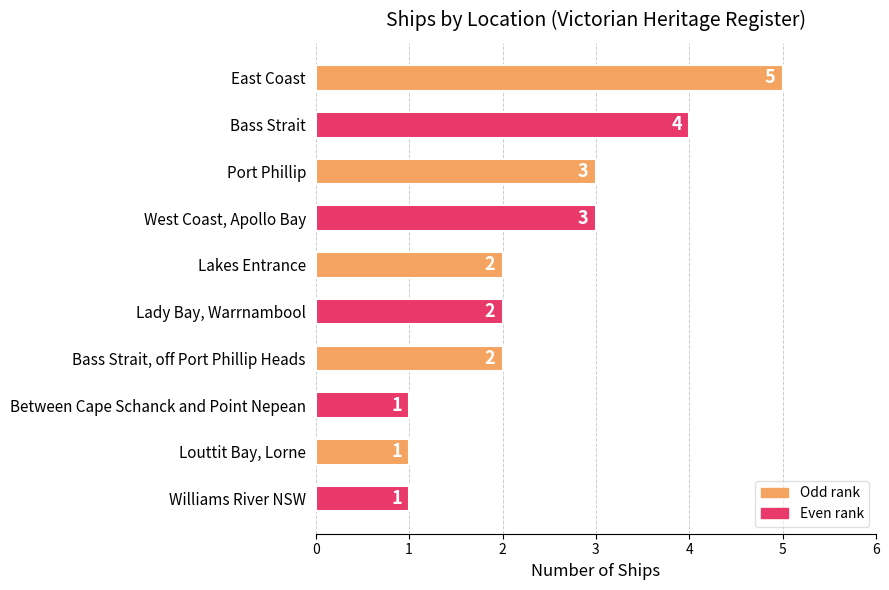

What is the greatest value displayed?

5